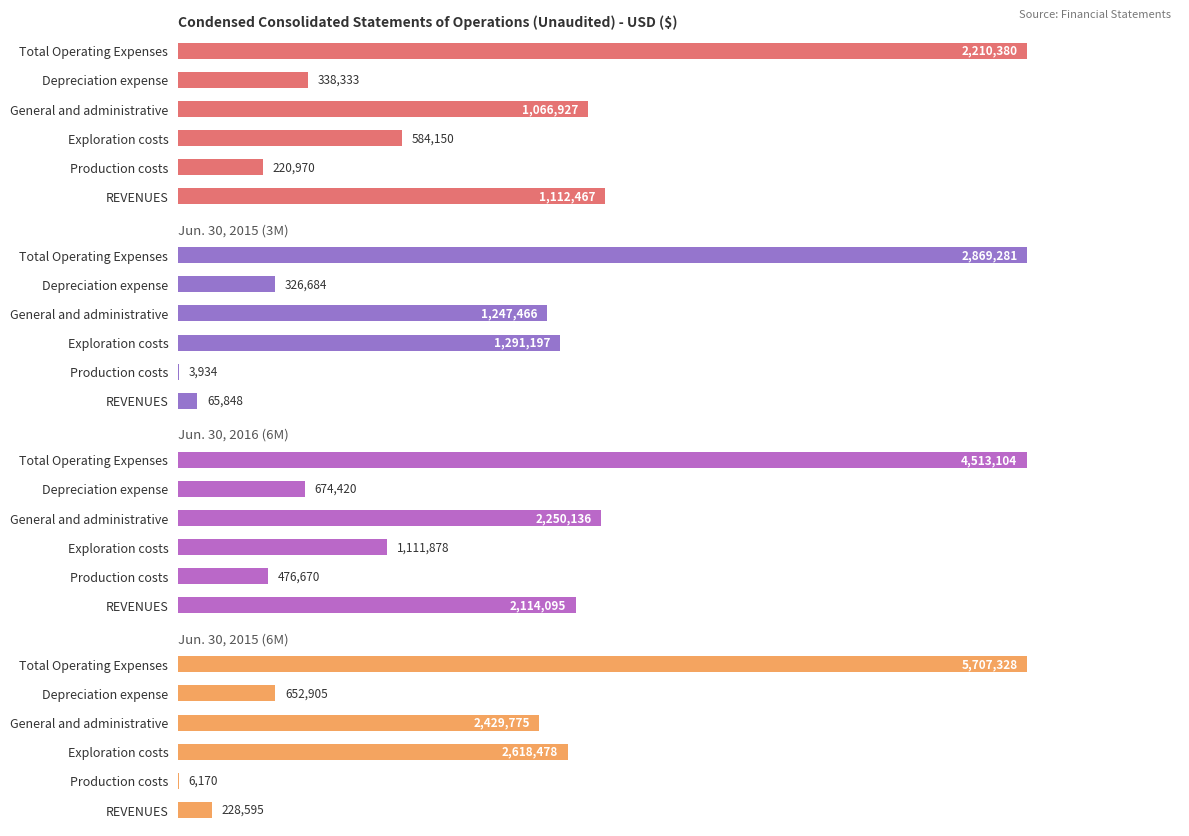

Is it true that Jun. 30, 2016 (6M) equals 674420 at Depreciation expense?

True